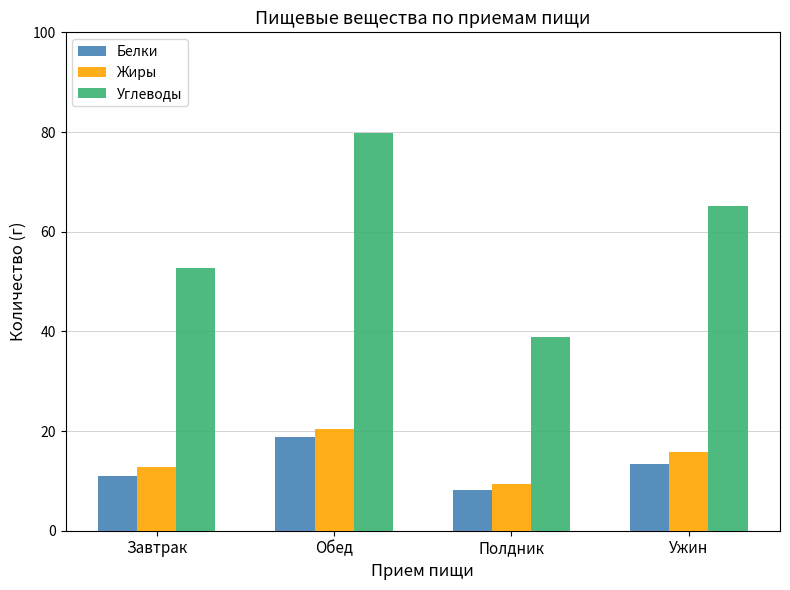

Rank the categories by Белки value from lowest to highest.

Полдник, Завтрак, Ужин, Обед